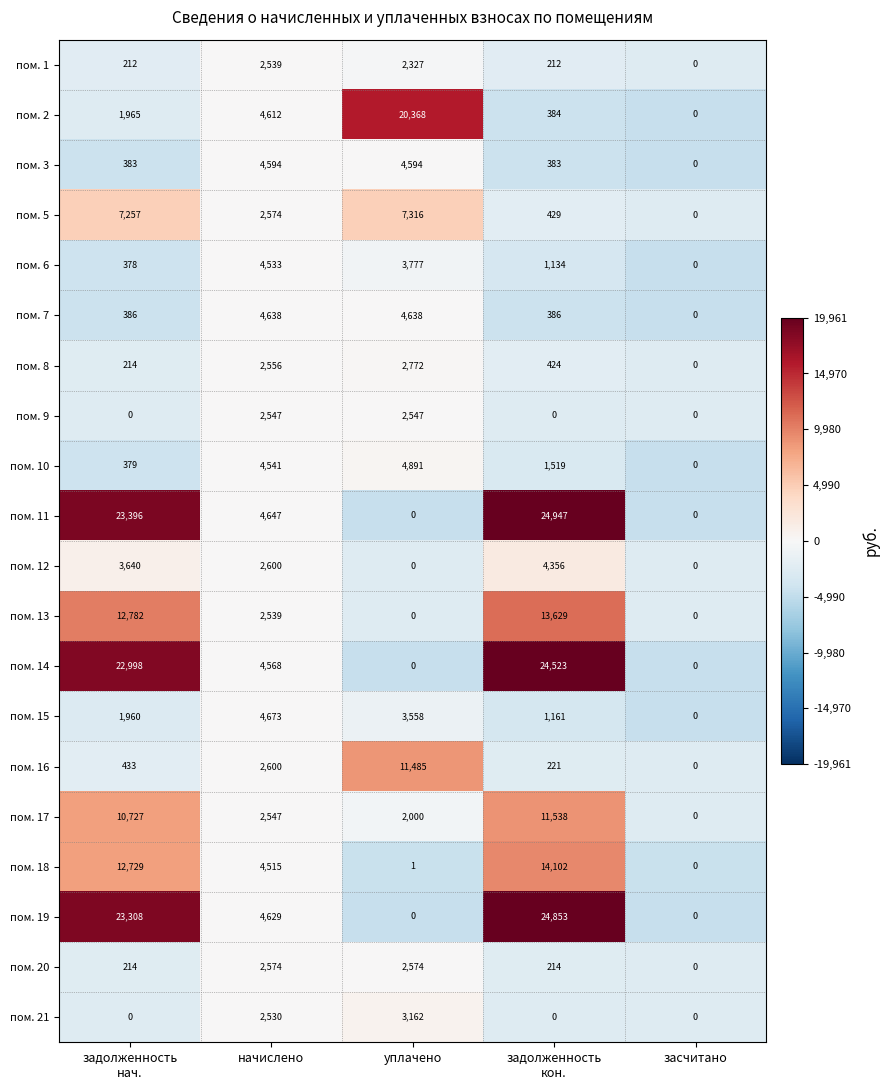

Is it true that пом. 15 equals 3558 at уплачено?

True